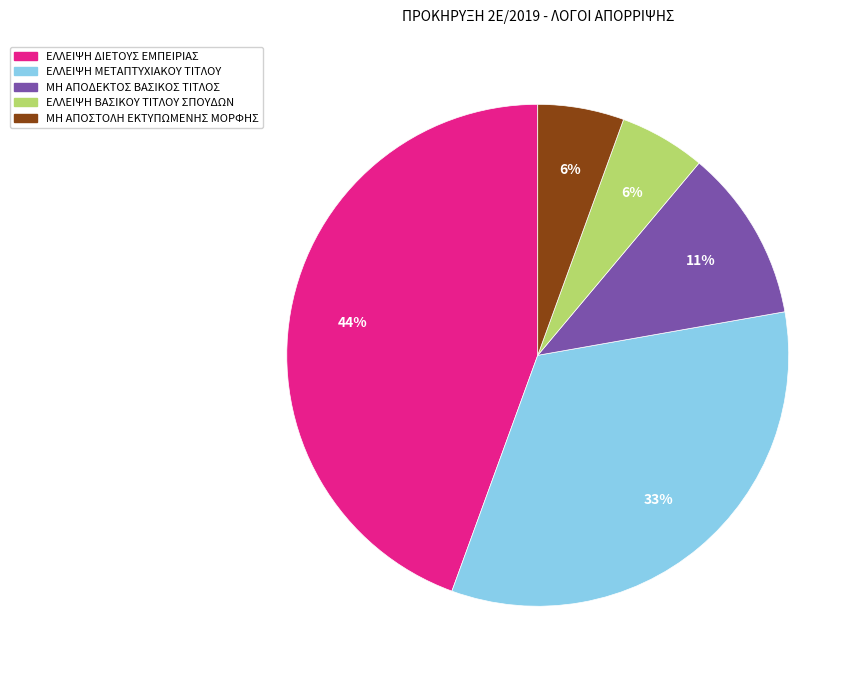

To the nearest percent, what percentage of the pie is ΜΗ ΑΠΟΣΤΟΛΗ ΕΚΤΥΠΩΜΕΝΗΣ ΜΟΡΦΗΣ?

6%